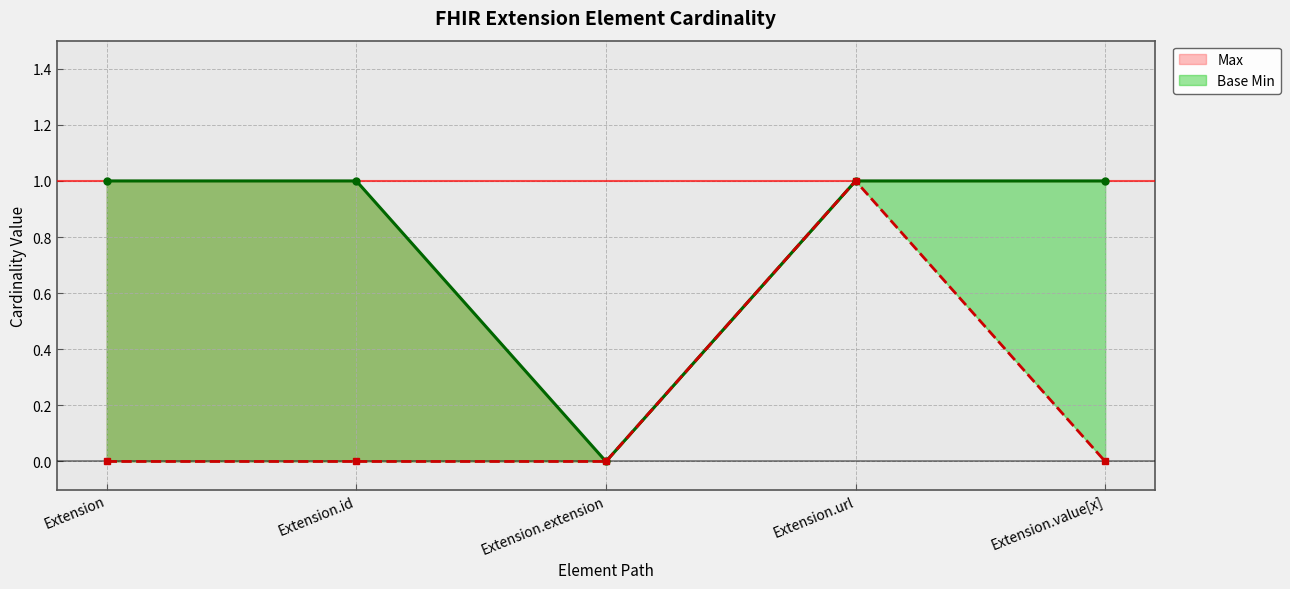

True or false: Base Min and Max cross at least once.

False